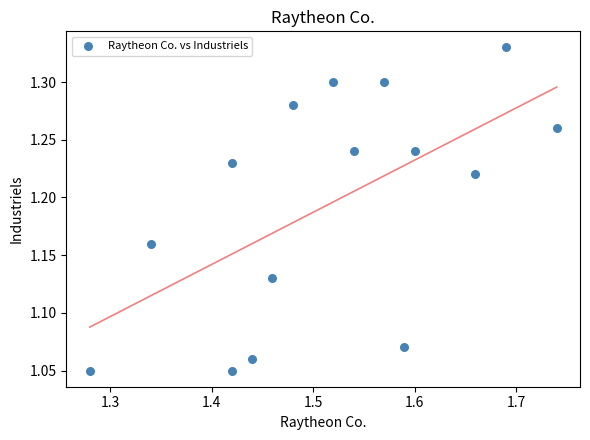

What is the range of X values (max minus min)?

0.5